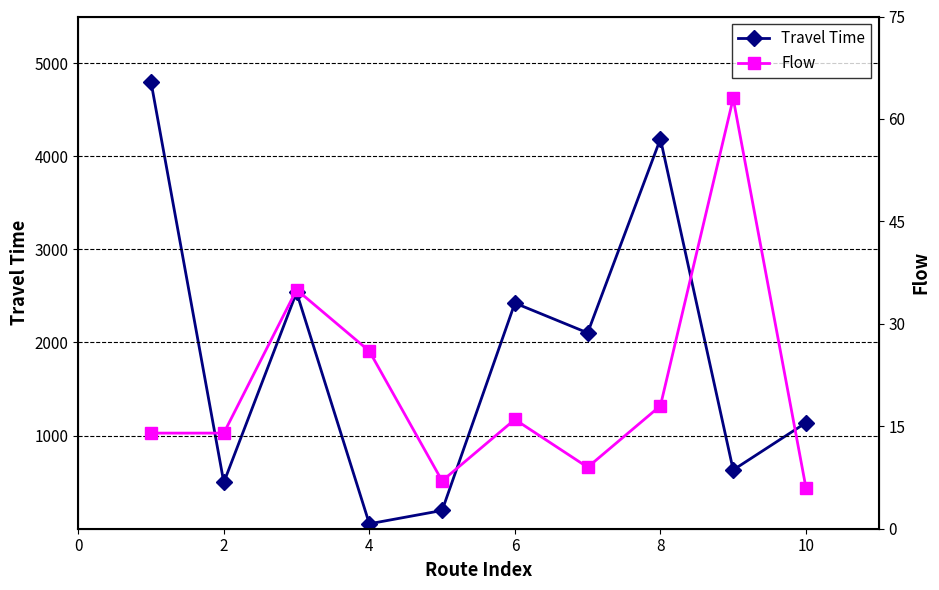

Is this an area chart (filled region under the line)?

No